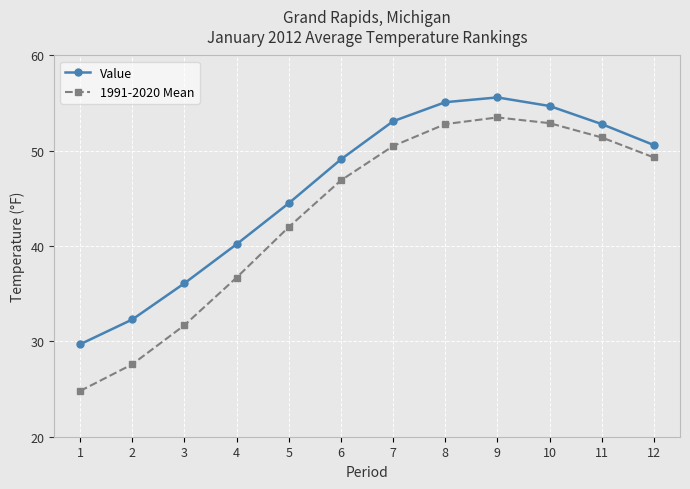

True or false: Value and 1991-2020 Mean cross at least once.

False